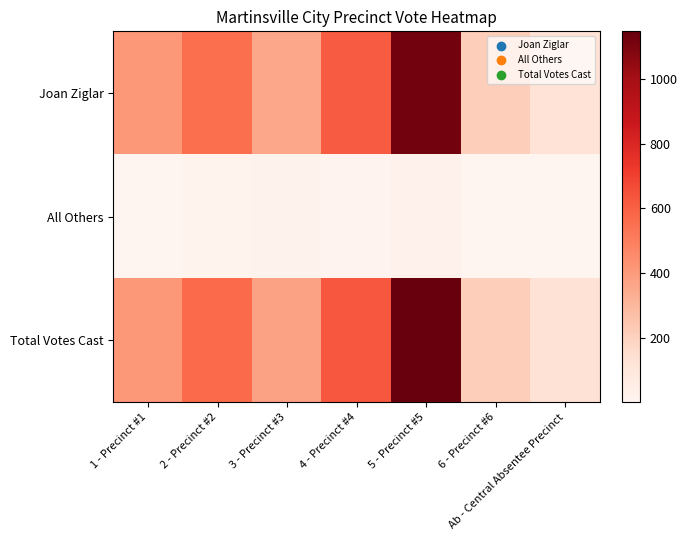

What is the total value across all series at 3 - Precinct #3?

754